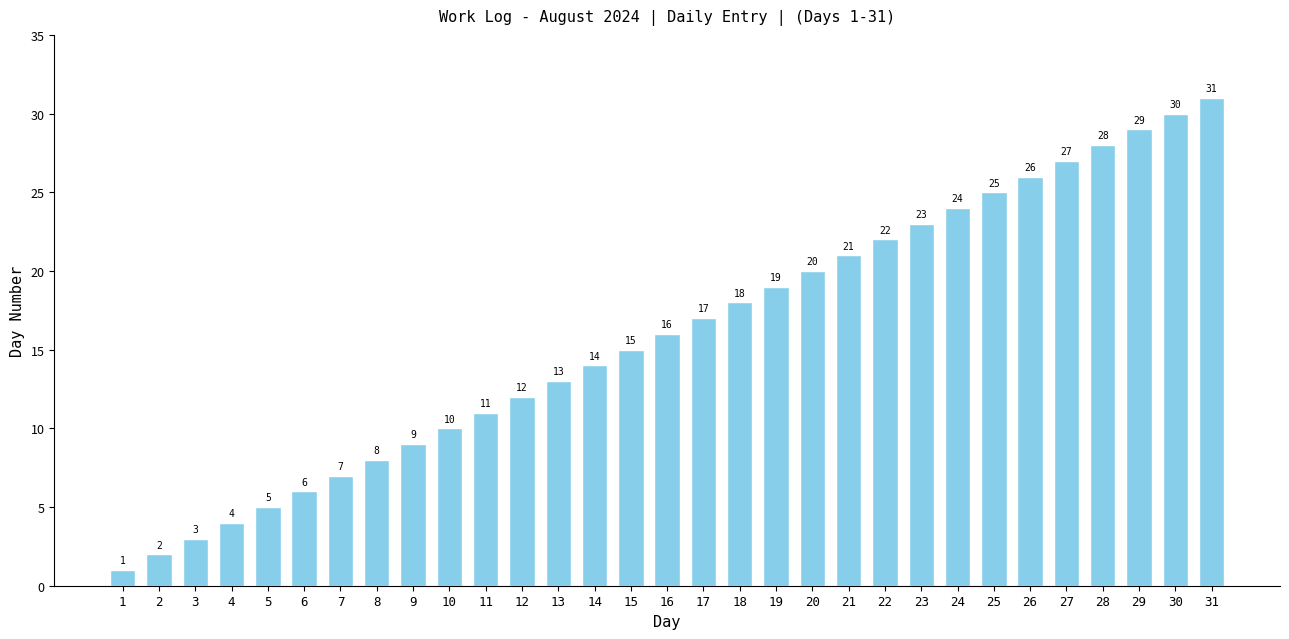

What is the value of the 31st bar from the left?

31